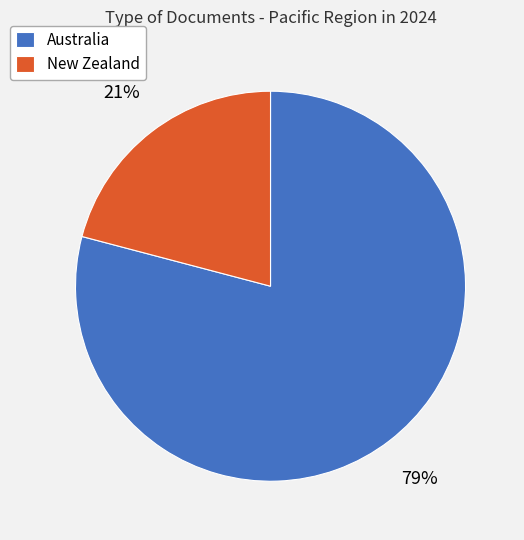

Do Australia and New Zealand together represent more than half of the pie?

Yes